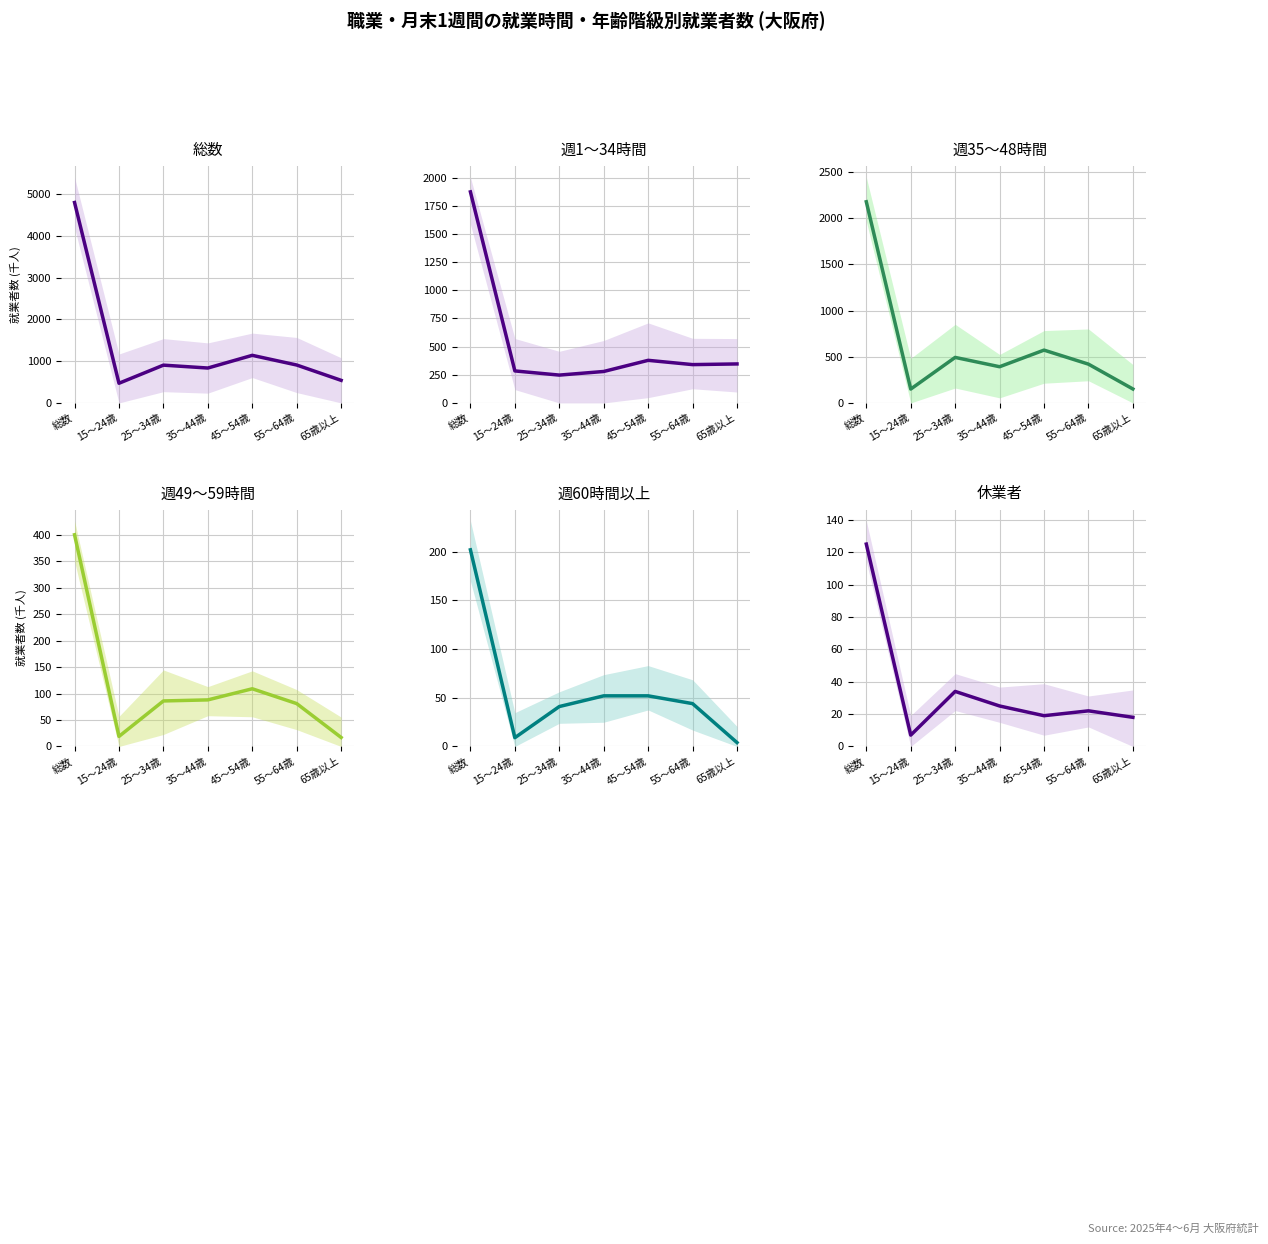

Reading right to left, extract all data points from this chart.

総数: 541	908	1140	836	905	471	4801
週1～34時間: 346	340	378	279	247	284	1873
週35～48時間: 151	420	572	392	493	150	2179
週49～59時間: 17	81	109	88	86	19	400
週60時間以上: 4	44	52	52	41	9	202
休業者: 18	22	19	25	34	7	125